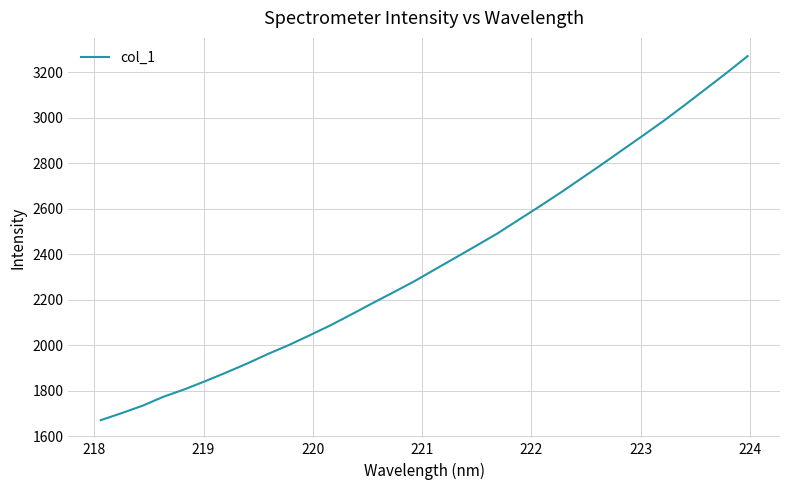

What is the greatest value displayed?

3271.4